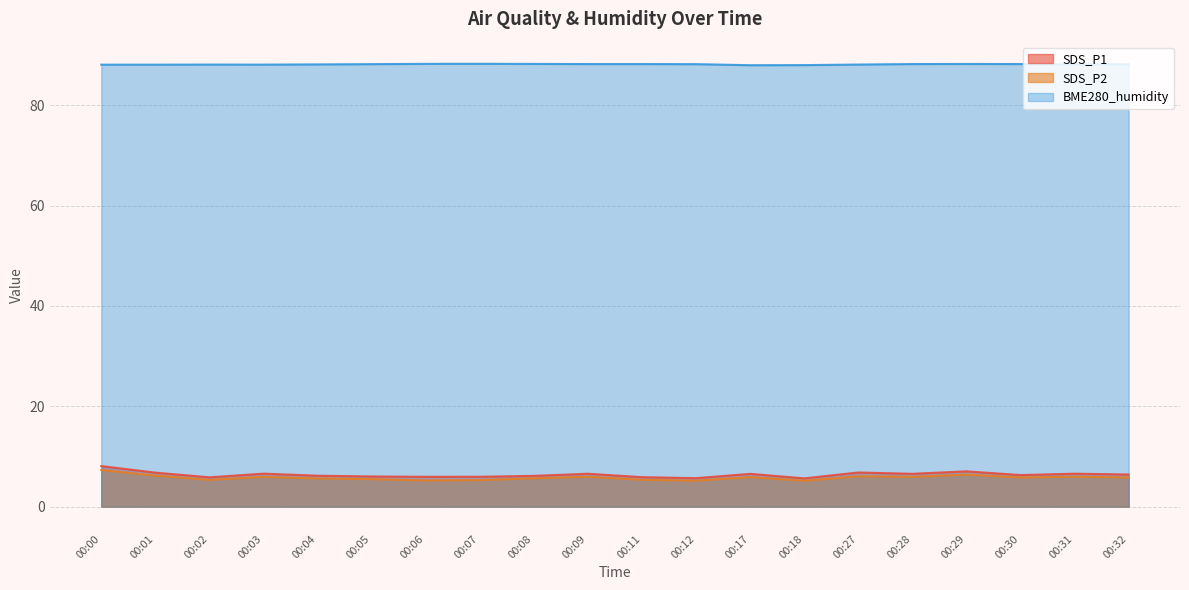

At which label does SDS_P1 first exceed 6?

00:00